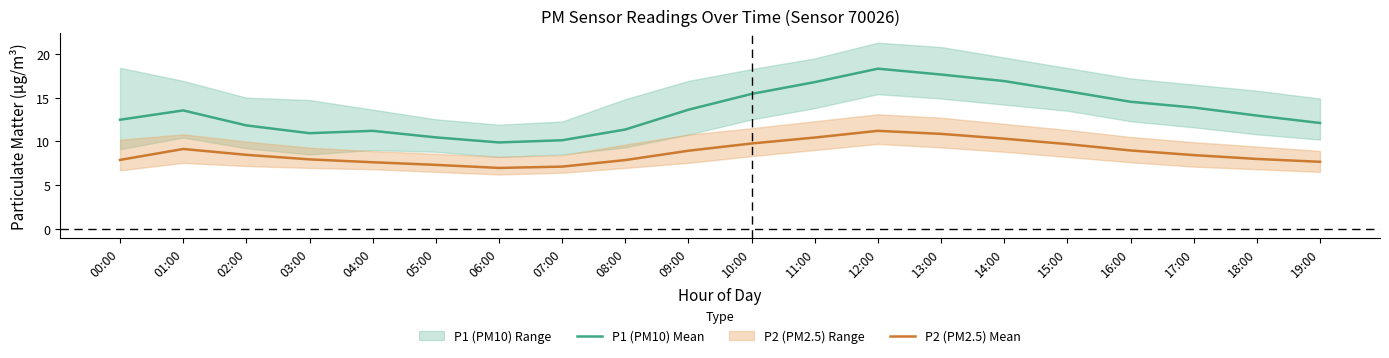

Rank the categories by P2 (PM2.5) Mean value from lowest to highest.

06:00, 07:00, 05:00, 04:00, 19:00, 08:00, 00:00, 03:00, 18:00, 17:00, 02:00, 09:00, 16:00, 01:00, 15:00, 10:00, 14:00, 11:00, 13:00, 12:00